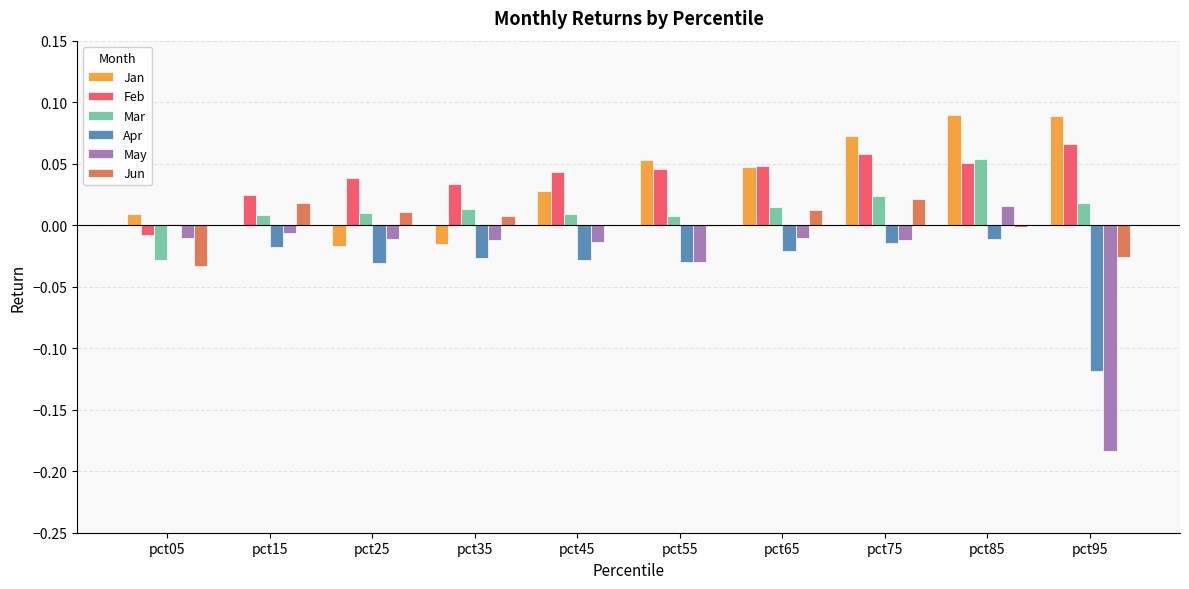

Is it true that May equals -0.0 at pct55?

True